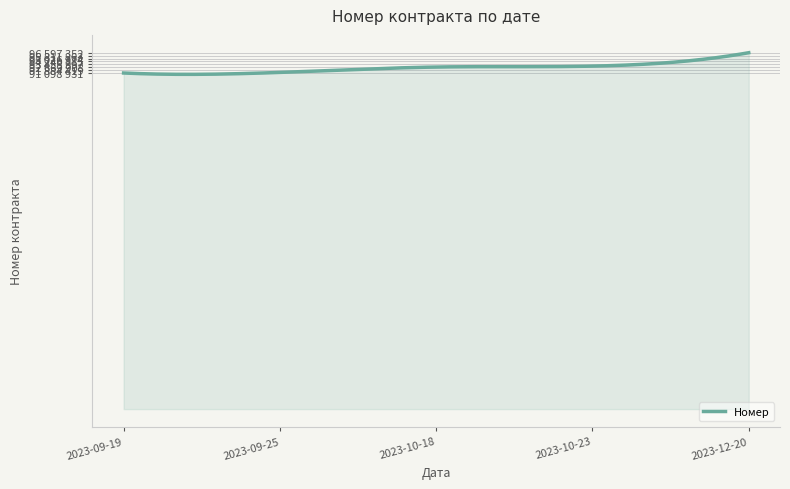

Does the chart display data point markers on the line(s)?

No